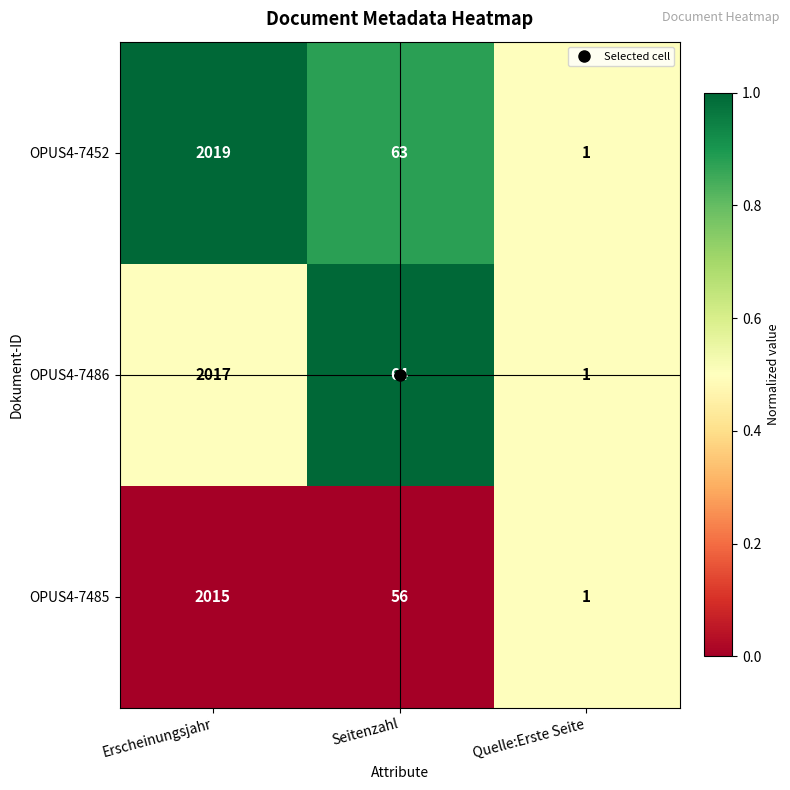

What is the spread (max minus min) of values at Seitenzahl?

8